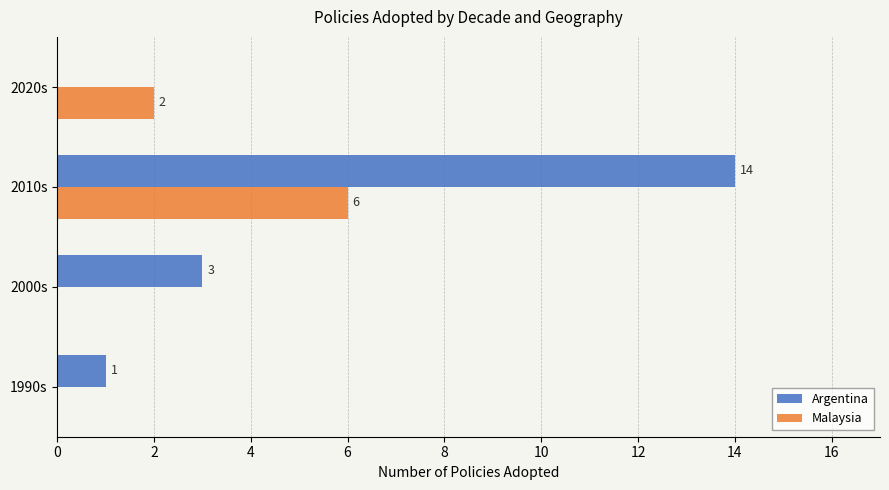

Read the Malaysia value at 2010s.

6